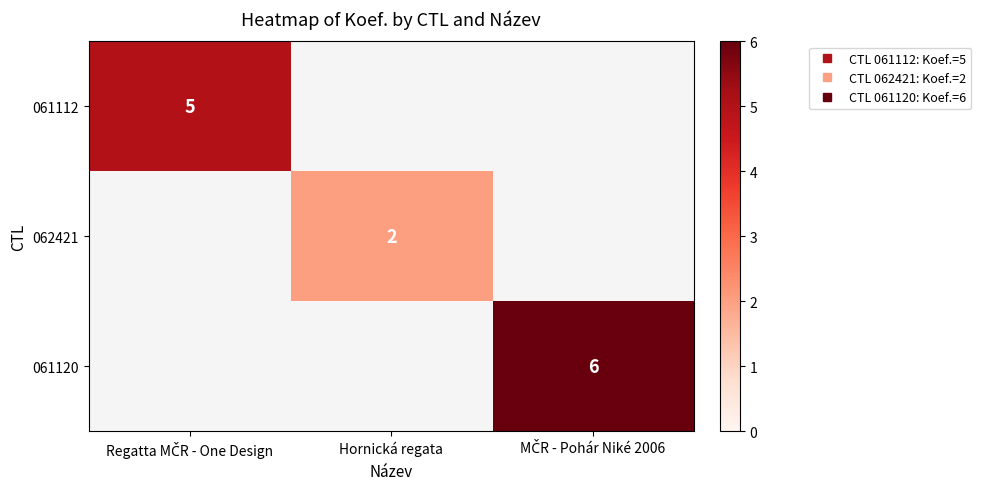

At how many categories does at least one series exceed 2?

2